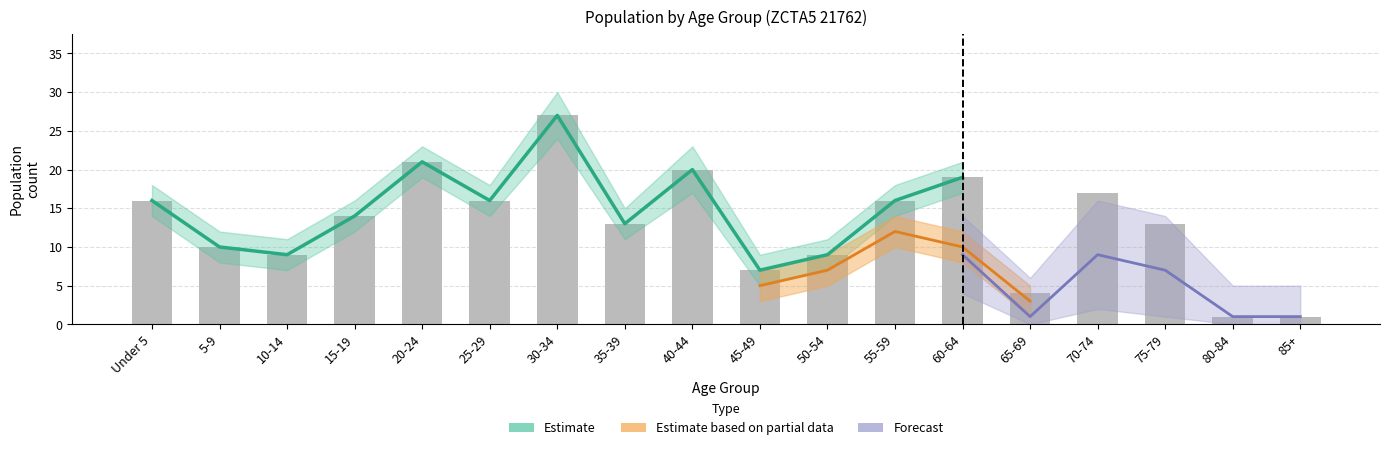

The chart shows a value of 2 at 80-84. True or false?

False